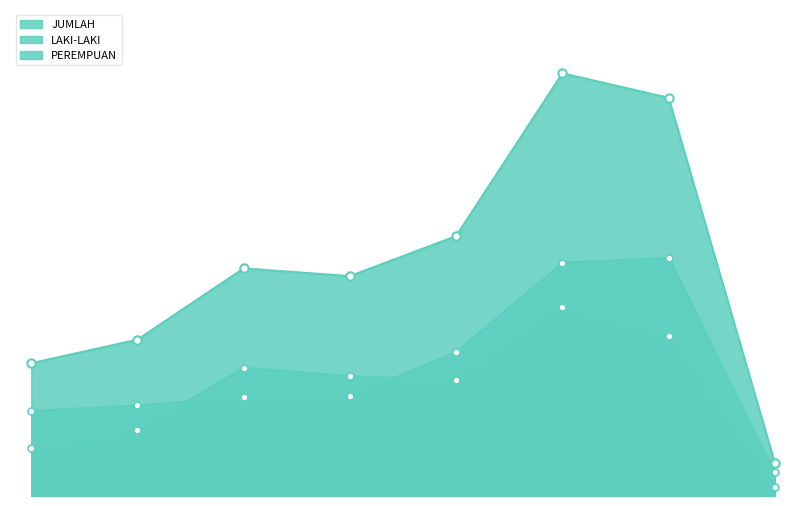

True or false: PEREMPUAN has a value of 1129 at 26 S.D. 30.

False